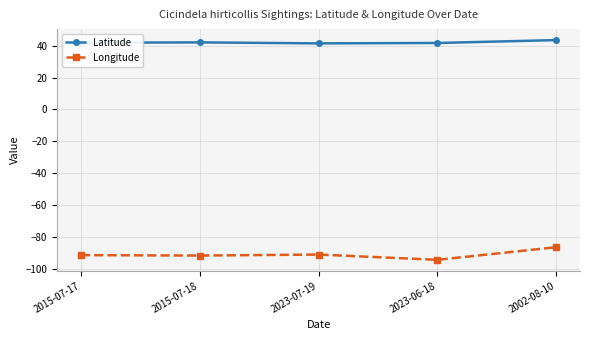

Is this an area chart (filled region under the line)?

No